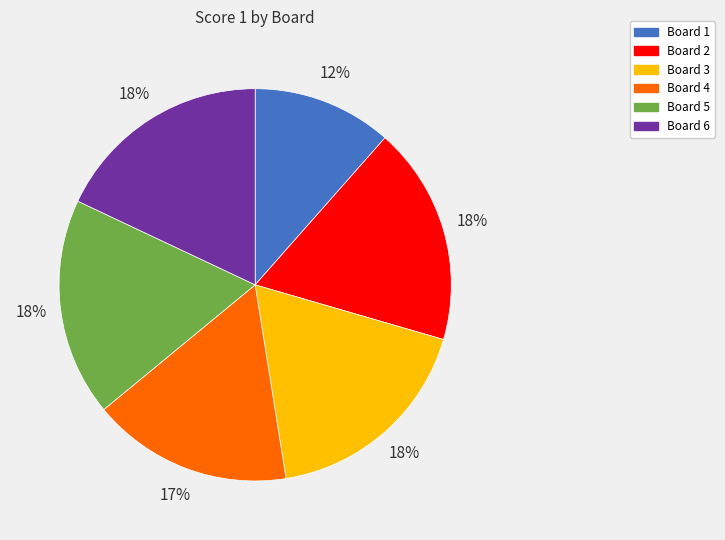

To the nearest percent, what is the average slice percentage?

17%